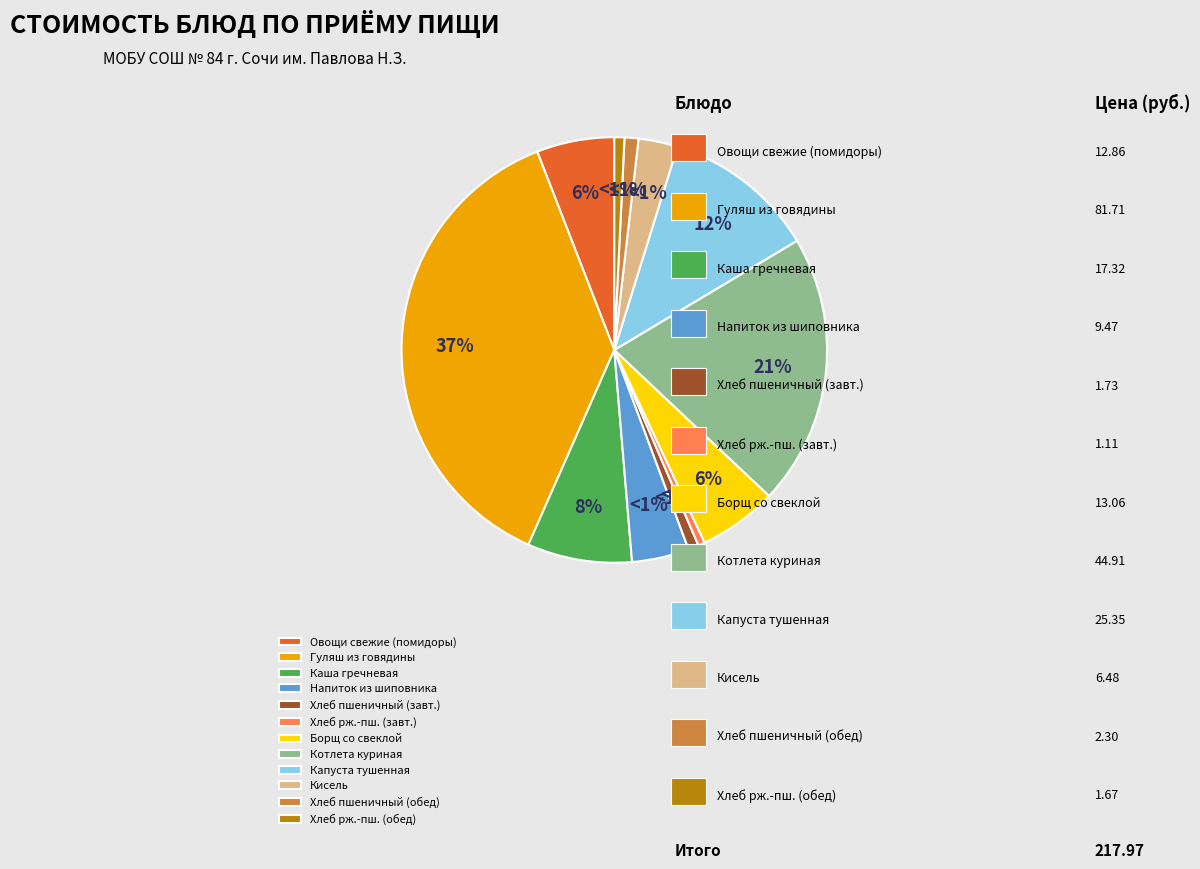

What is the smallest slice in the pie chart?

Хлеб ржано-пшеничный (завтрак)